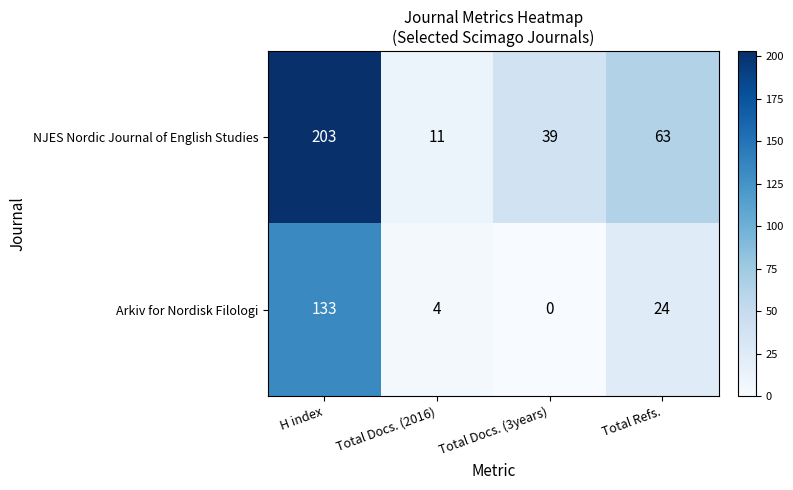

What is the sum of the Arkiv for Nordisk Filologi values at Total Refs. and H index?

157